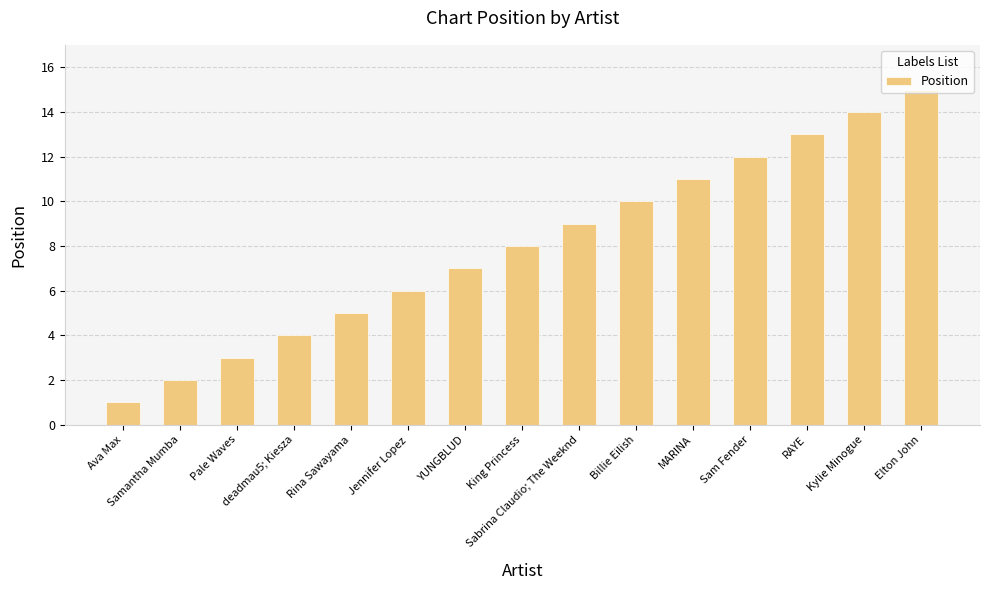

What is the value of the 3rd bar from the left?

3